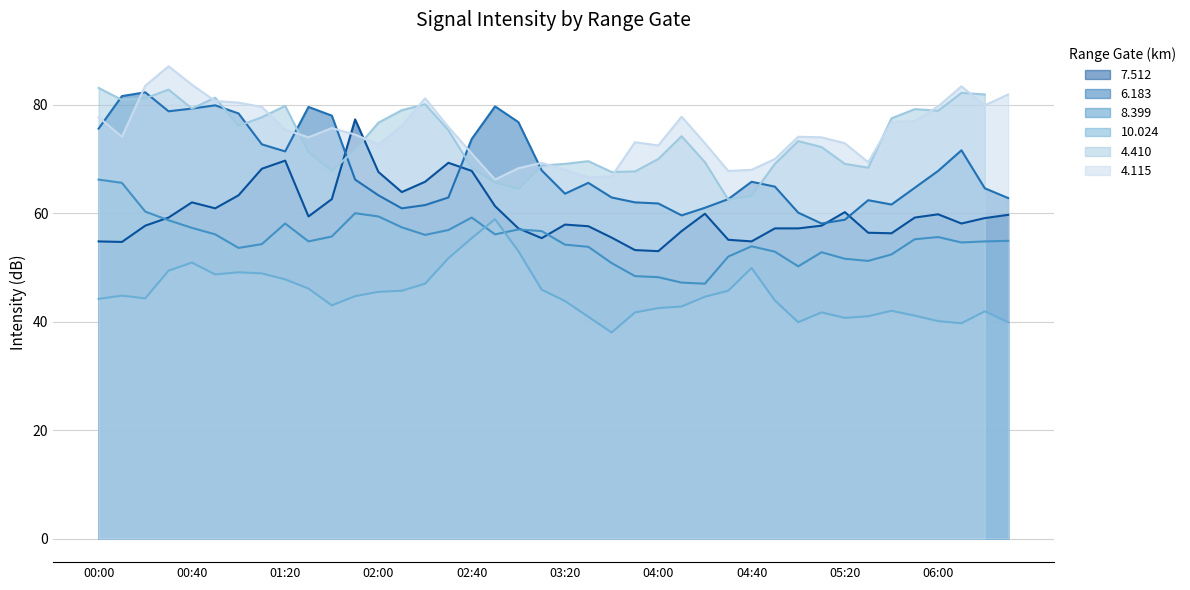

What is the total value across all series at 2006/10/29 02:30?

316.7